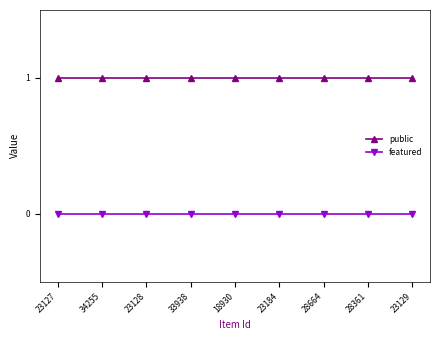

What is the spread (max minus min) of values at 23184?

1